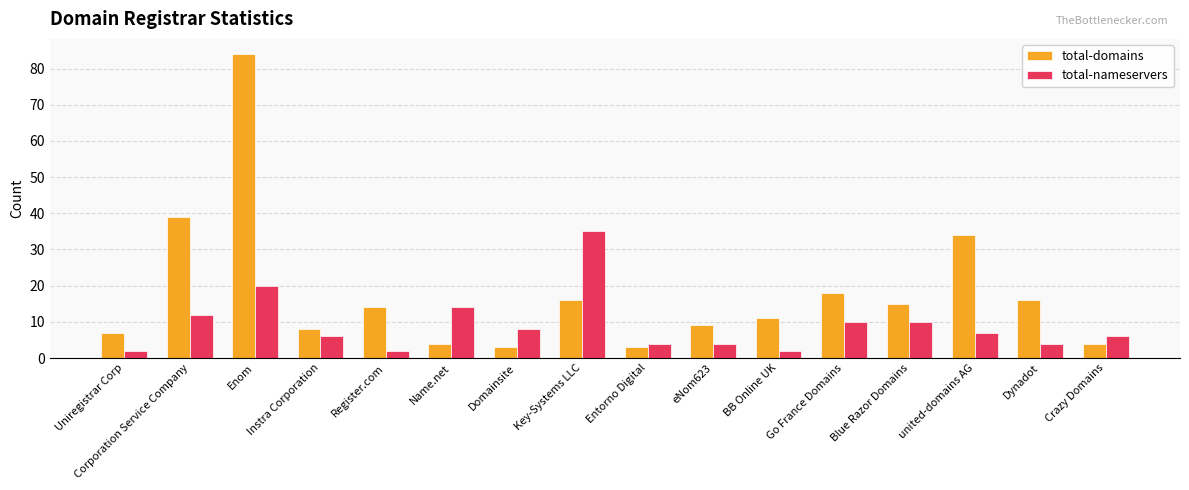

Reading right to left, transcribe all the data shown in this chart.

total-domains: Crazy Domains=4	Dynadot=16	united-domains AG=34	Blue Razor Domains=15	Go France Domains=18	BB Online UK=11	eNom623=9	Entorno Digital=3	Key-Systems LLC=16	Domainsite=3	Name.net=4	Register.com=14	Instra Corporation=8	Enom=84	Corporation Service Company=39	Uniregistrar Corp=7
total-nameservers: Crazy Domains=6	Dynadot=4	united-domains AG=7	Blue Razor Domains=10	Go France Domains=10	BB Online UK=2	eNom623=4	Entorno Digital=4	Key-Systems LLC=35	Domainsite=8	Name.net=14	Register.com=2	Instra Corporation=6	Enom=20	Corporation Service Company=12	Uniregistrar Corp=2